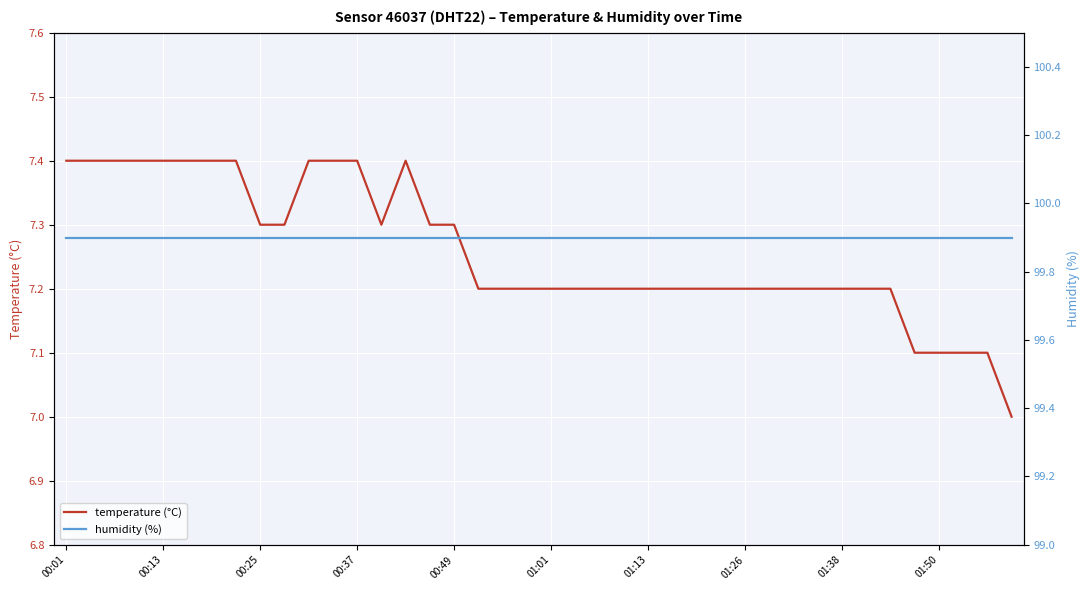

What is the maximum value for humidity (%)?

99.9